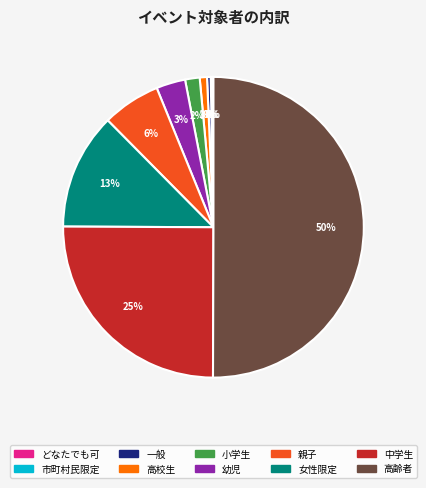

Combined, do 高齢者 and 高校生 account for over 50%?

Yes